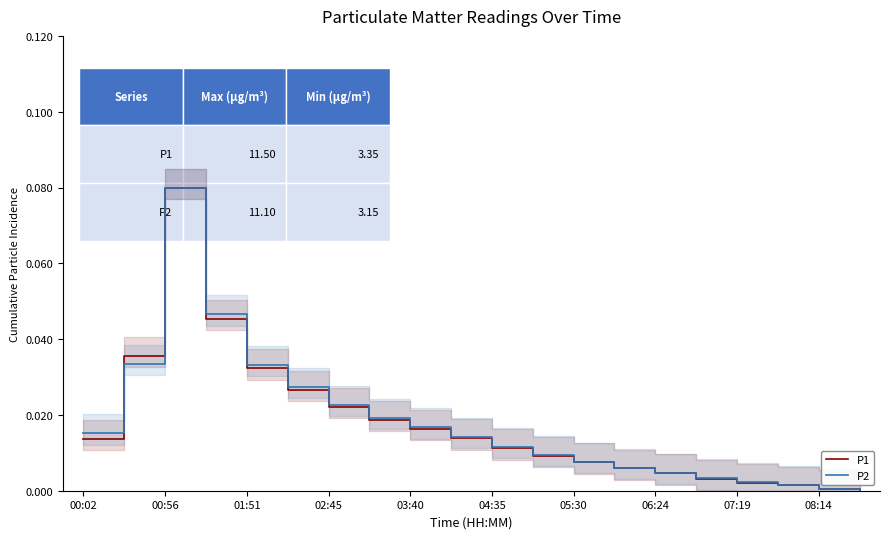

At how many categories does at least one series exceed 0?

19